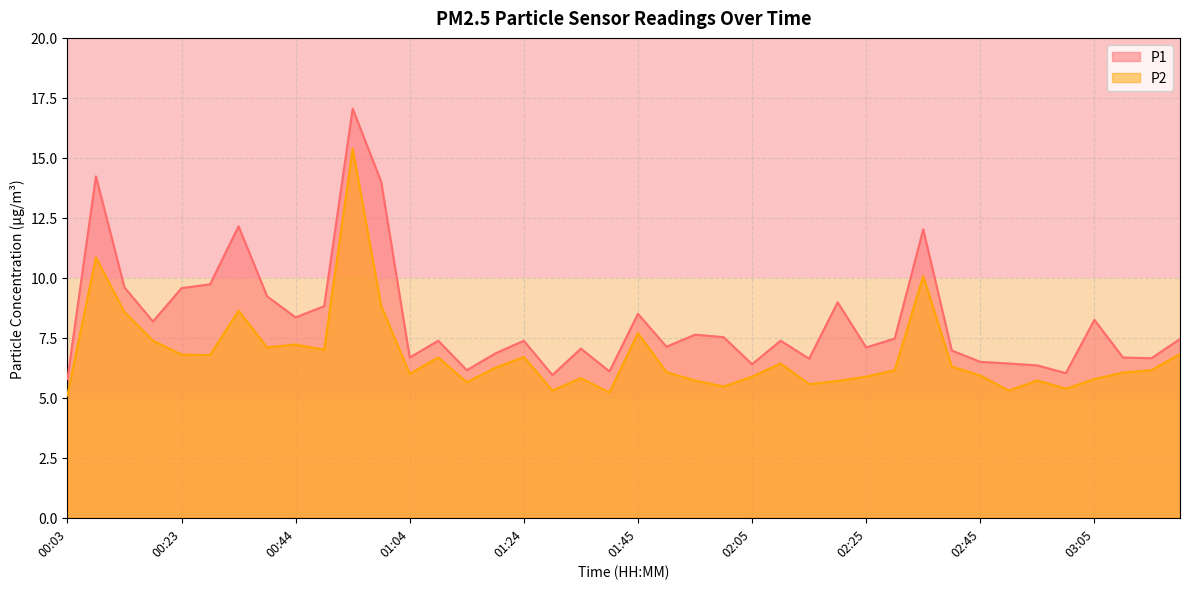

Which has a higher value, 02:20 or 00:23?

00:23